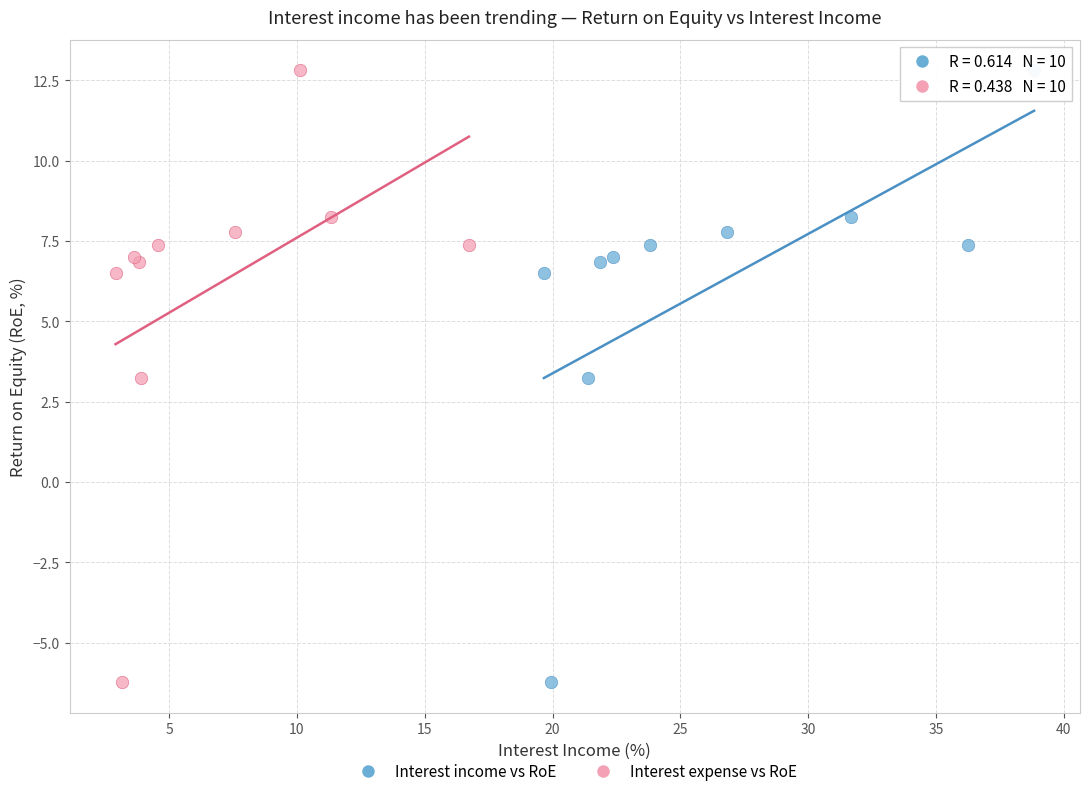

What are all the series names shown in the legend?

Interest income vs RoE, Interest expense vs RoE